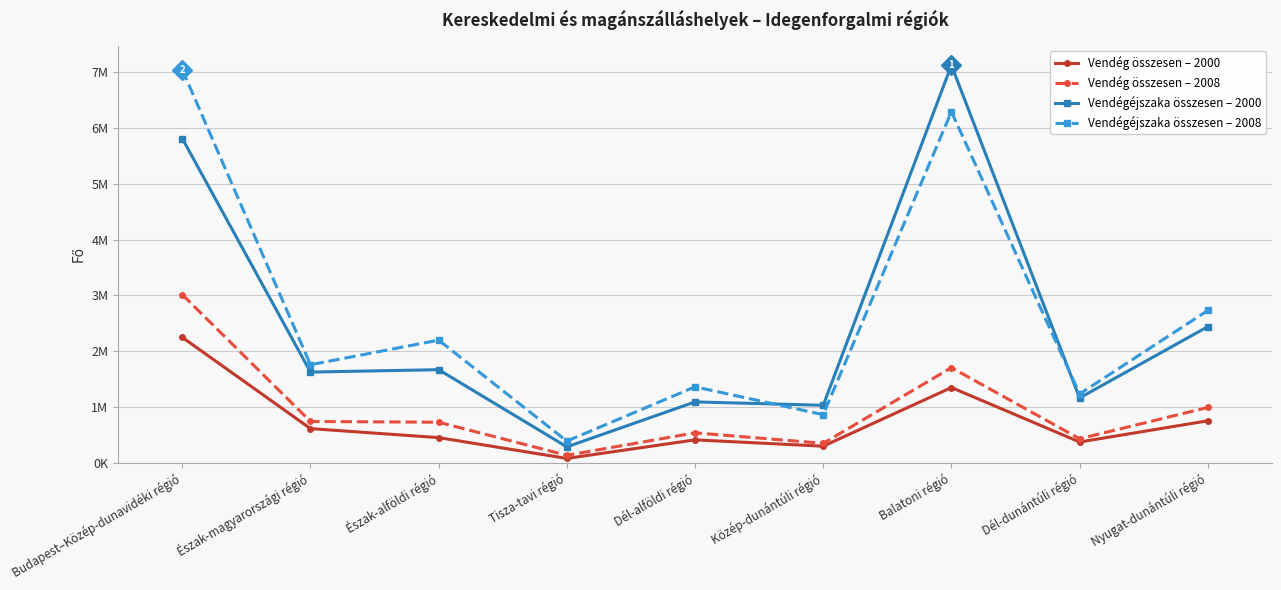

What is the maximum value shown in the chart?

7125741